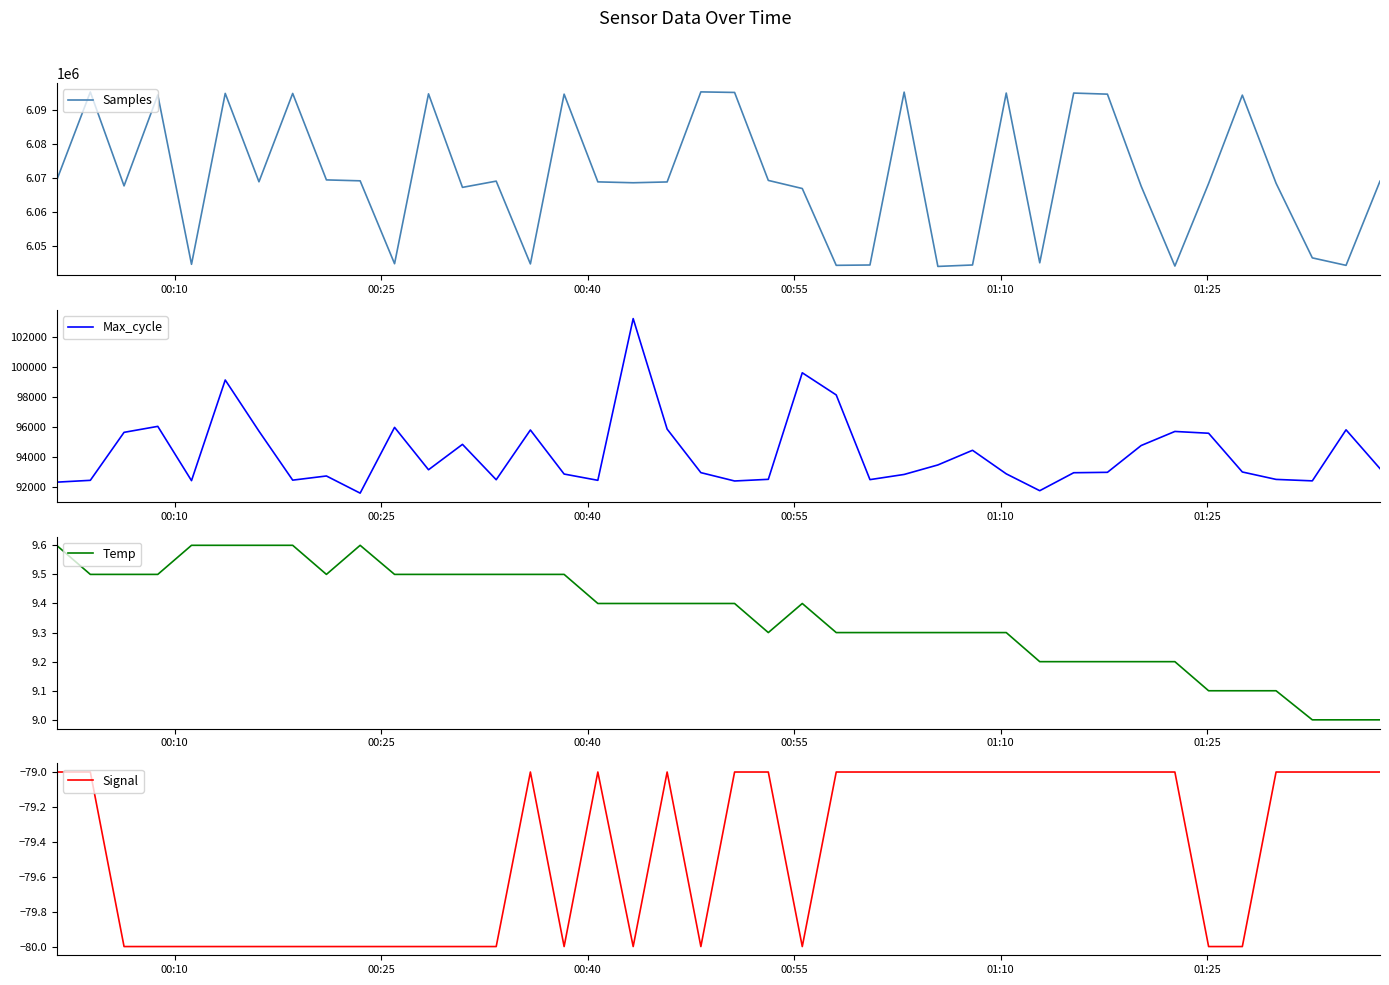

What is the minimum value for Max_cycle?

91567